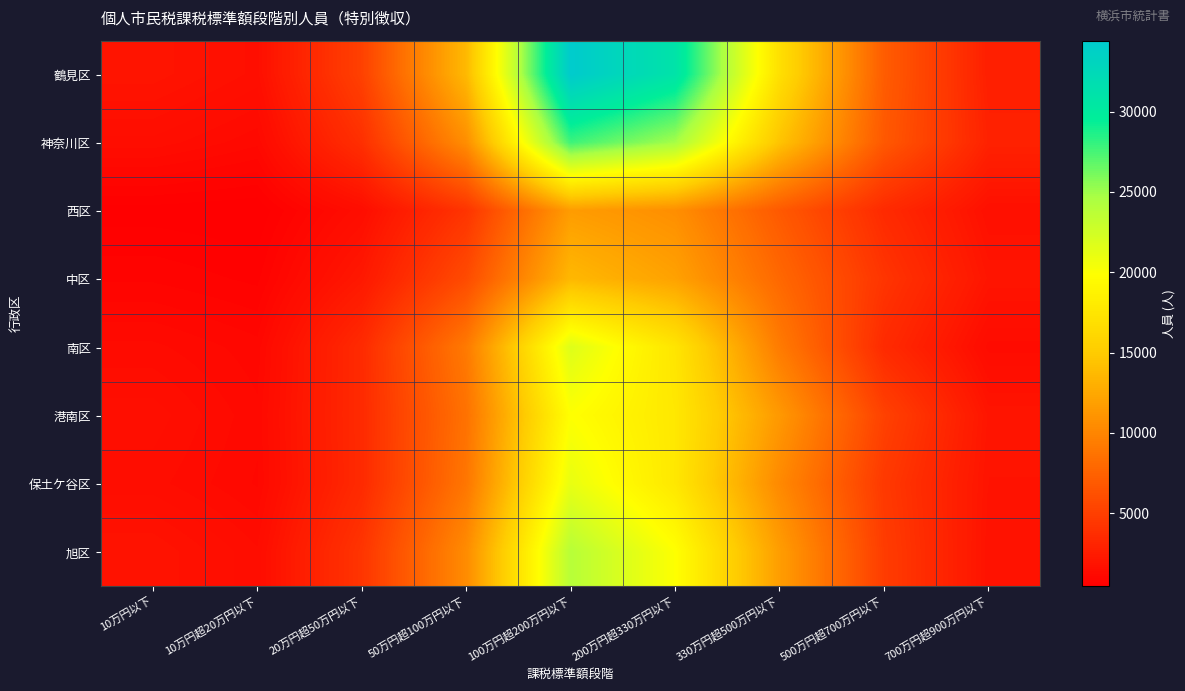

At which category does the chart reach its minimum across all series?

10万円超20万円以下